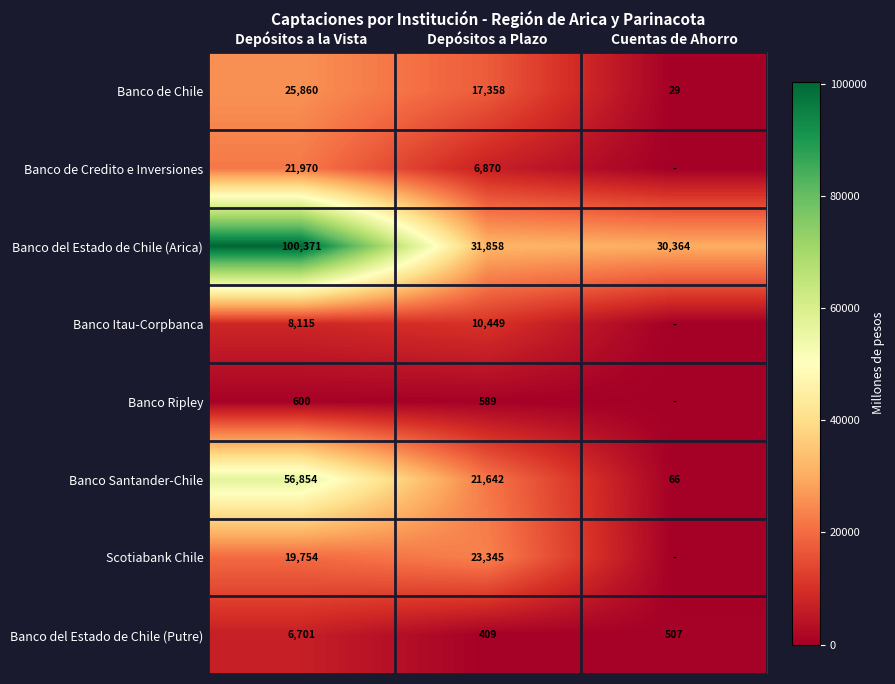

What is the average value of the Banco de Chile series?

14416